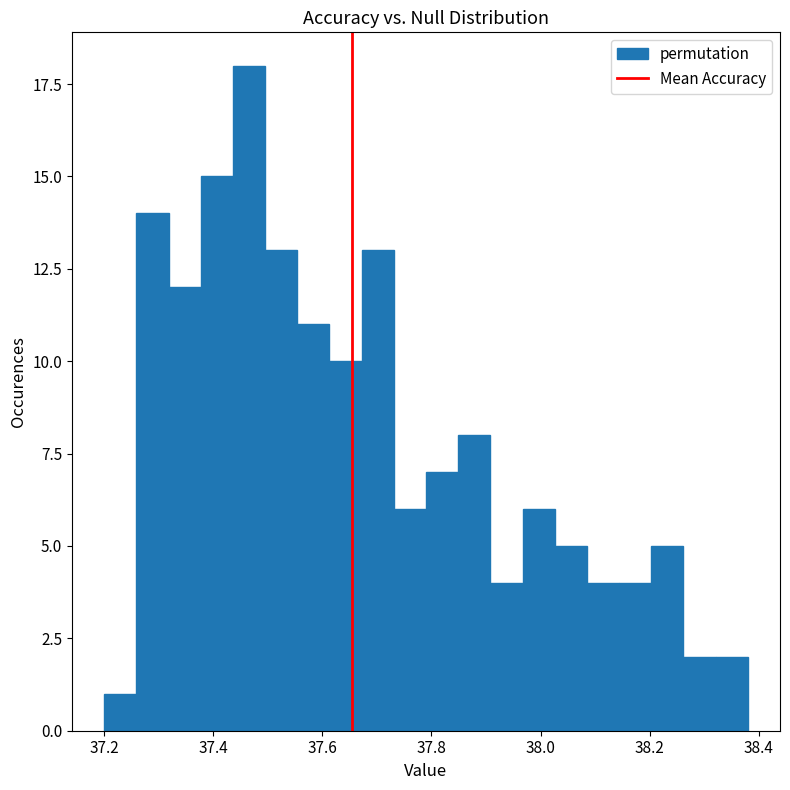

Around what value on the x-axis is the tallest bar? Give the approximate position of its centre, as read against the axis.

37.46